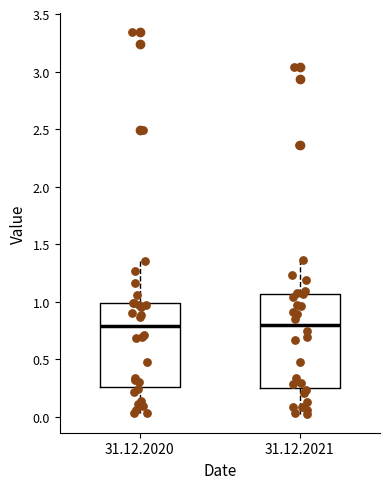

Reading left to right, read every box against the y-axis: the position of its median line, the range the box covers, and the ends of its whiskers. The values are not printed on the chart, so give them approximately, as read against the axis.

31.12.2020: median 0.80, box 0.25 to 1.00, whiskers 0.05 to 1.35
31.12.2021: median 0.80, box 0.25 to 1.05, whiskers 0.05 to 1.35